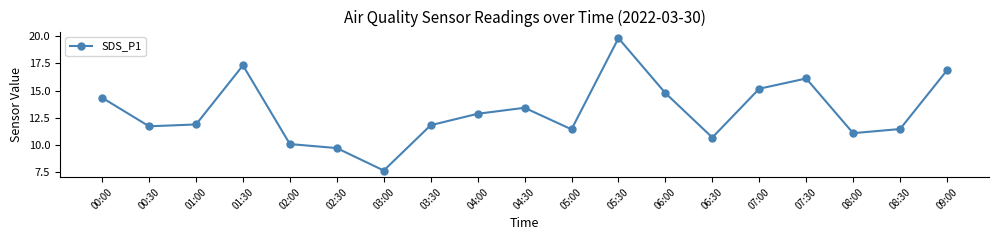

What is the sum of all values?

248.4